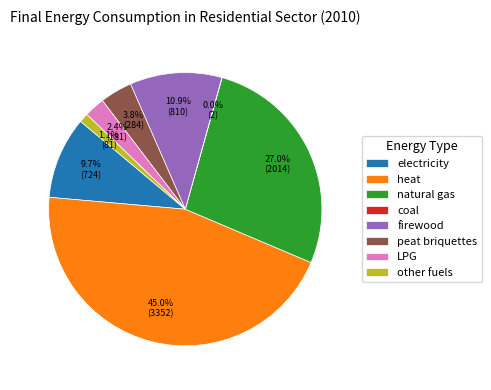

What is the largest slice in the pie chart?

heat